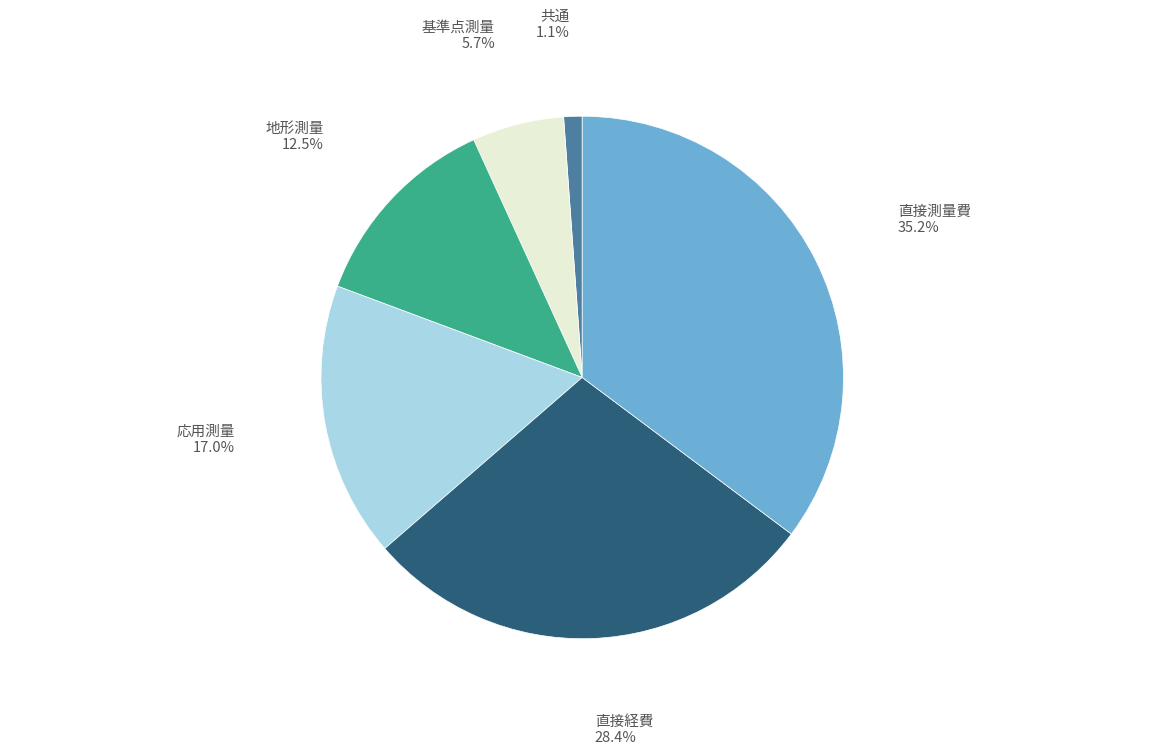

Does any single category account for the majority?

No